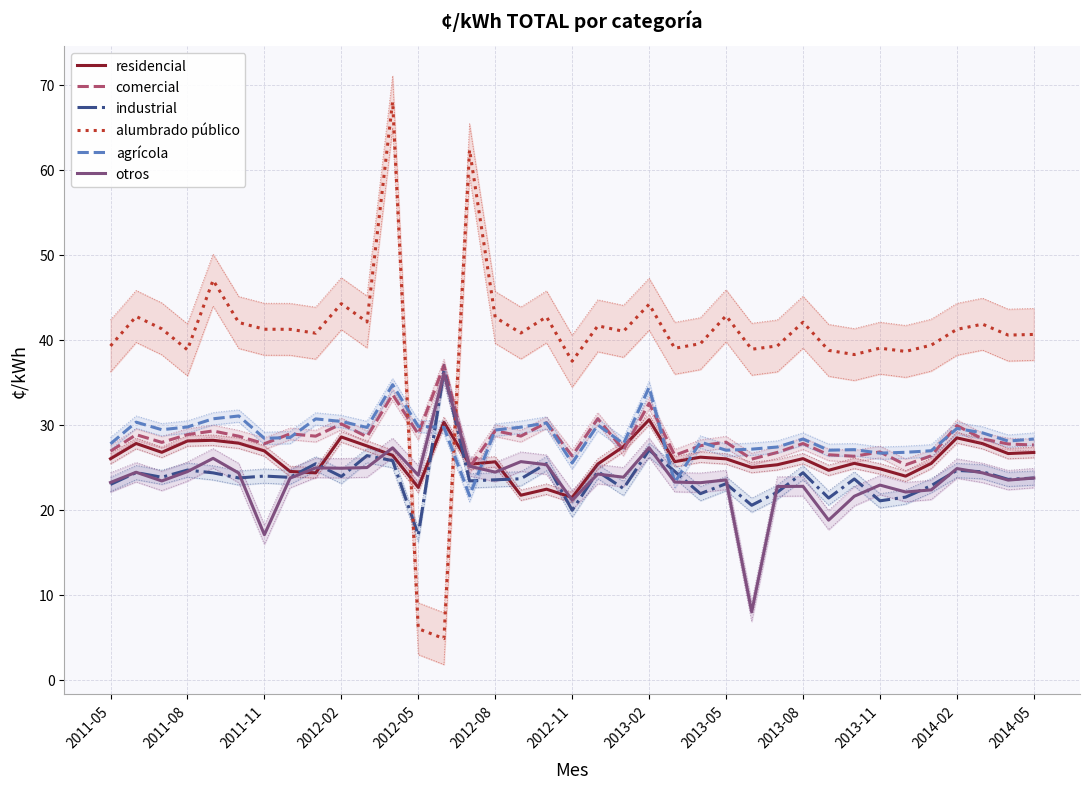

Reading left to right, extract all data points from this chart.

residencial: 26.0	27.8	26.8	28.1	28.2	27.9	26.9	24.5	24.4	28.6	27.5	26.4	22.6	30.3	25.4	25.7	21.7	22.4	21.5	25.4	27.5	30.6	25.7	26.2	26.0	25.0	25.3	26.0	24.7	25.5	24.8	24.0	25.5	28.5	27.8	26.6	26.8
comercial: 26.9	28.9	27.9	28.9	29.3	28.7	27.8	28.9	28.7	30.1	28.6	33.6	28.9	37.0	25.0	29.3	28.7	30.3	26.4	30.7	27.0	32.5	26.4	27.6	28.0	26.0	26.8	27.8	26.5	26.3	26.8	25.3	26.4	29.9	28.4	27.8	27.6
industrial: 23.0	24.4	23.8	24.7	24.4	23.8	24.0	23.8	25.4	23.9	26.4	25.8	17.0	36.4	23.4	23.5	23.7	25.4	20.0	24.5	22.5	27.0	24.5	21.9	23.1	20.5	22.1	24.4	21.4	23.6	21.1	21.5	22.9	24.6	24.5	23.6	23.8
alumbrado público: 39.3	42.8	41.3	38.8	47.0	42.1	41.3	41.2	40.8	44.3	42.1	68.0	6.0	4.9	62.4	42.7	40.8	42.7	37.5	41.7	41.0	44.2	39.0	39.6	42.8	38.9	39.3	42.1	38.8	38.3	39.0	38.6	39.4	41.2	41.9	40.6	40.6
agrícola: 27.8	30.3	29.4	29.8	30.7	31.1	28.4	28.5	30.7	30.4	29.7	34.7	29.8	29.7	21.7	29.4	29.7	30.2	25.5	30.0	27.8	34.4	23.2	28.0	27.0	27.1	27.4	28.3	27.0	27.1	26.7	26.8	27.0	29.6	29.1	28.1	28.3
otros: 23.2	24.4	23.4	24.5	26.1	24.3	17.1	23.7	24.9	24.9	25.0	27.3	24.1	36.0	25.1	24.4	25.7	25.3	21.2	24.2	23.8	27.3	23.3	23.2	23.5	8.0	22.8	22.8	18.8	21.6	22.9	22.1	22.4	24.9	24.4	23.5	23.7